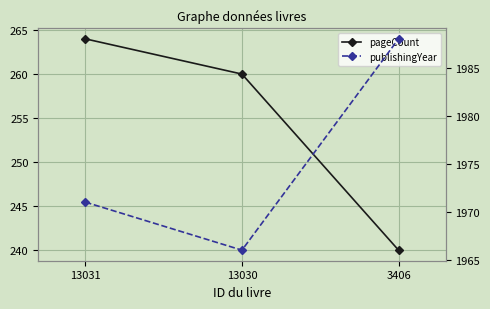

Rank the series at 13030 from lowest to highest value.

pageCount, publishingYear